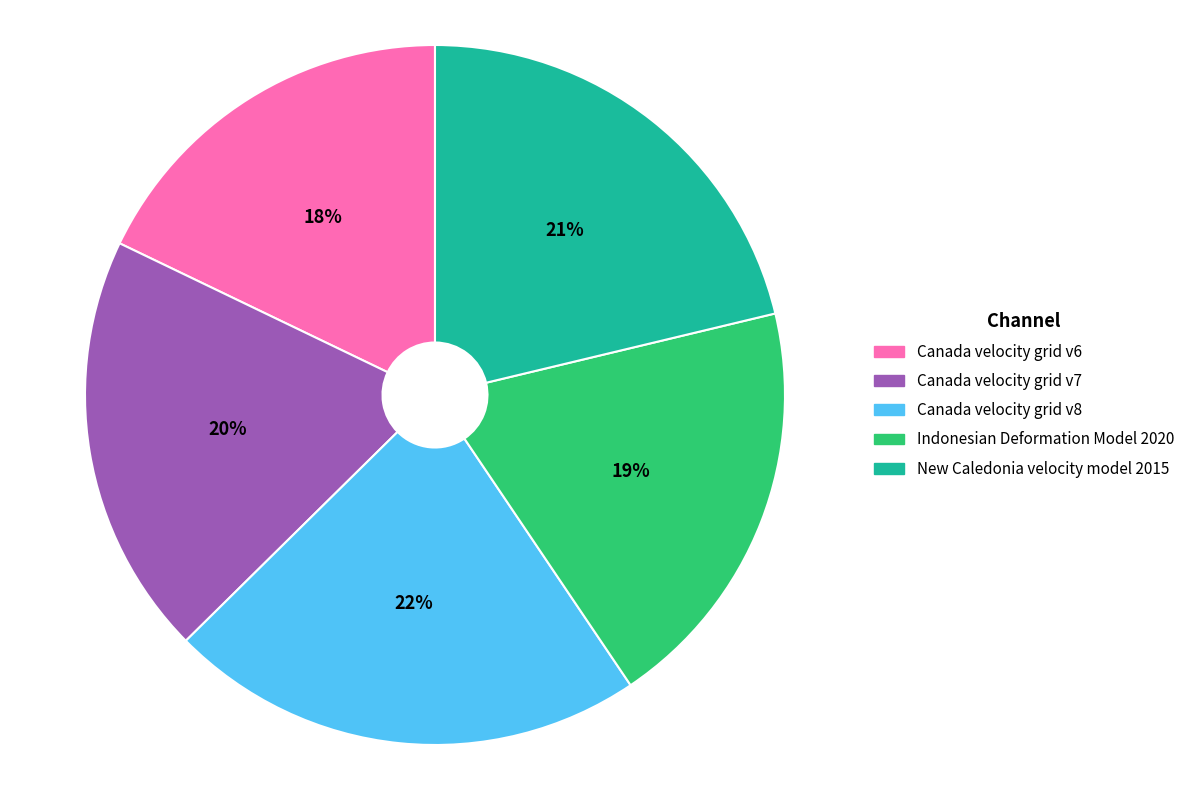

Which category has the smallest portion of the pie?

Canada velocity grid v6